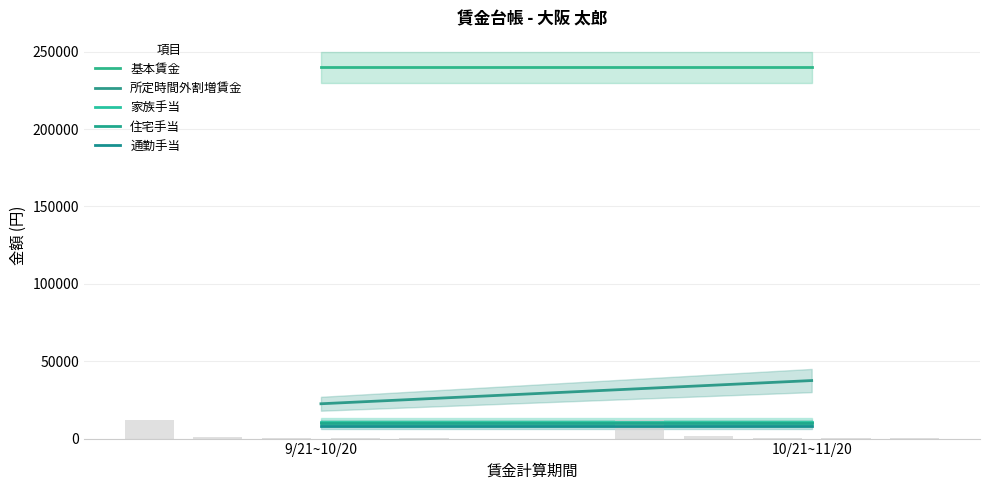

What is the value of the 所定時間外割増賃金 bar at the 2nd from the left?

37500